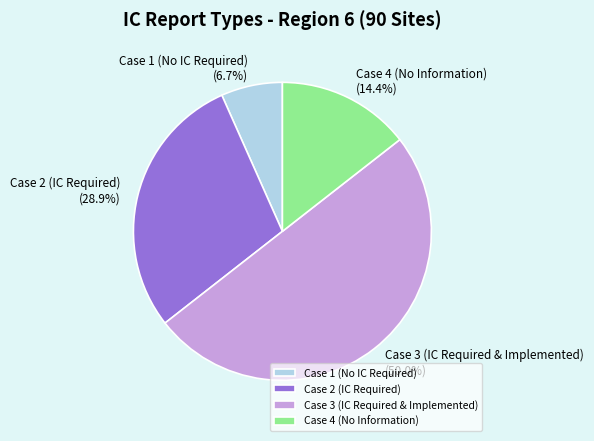

Does Case 2 (IC Required) account for over 50% of the chart?

No